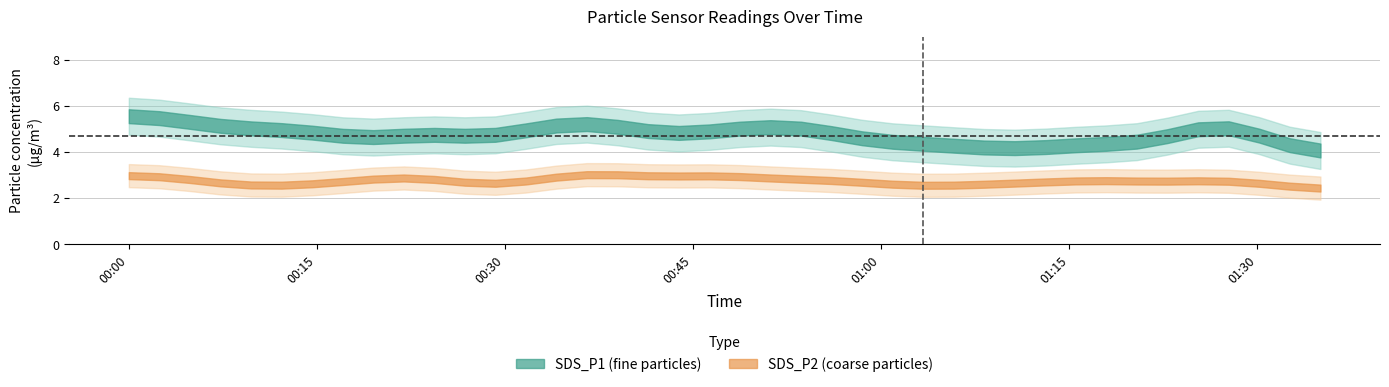

How many lines are shown in the chart?

2